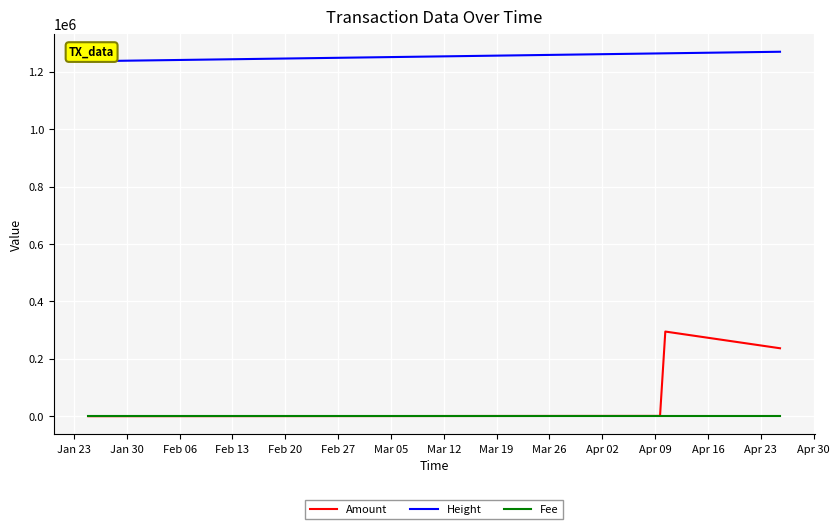

Which series has the largest total across all categories?

Height